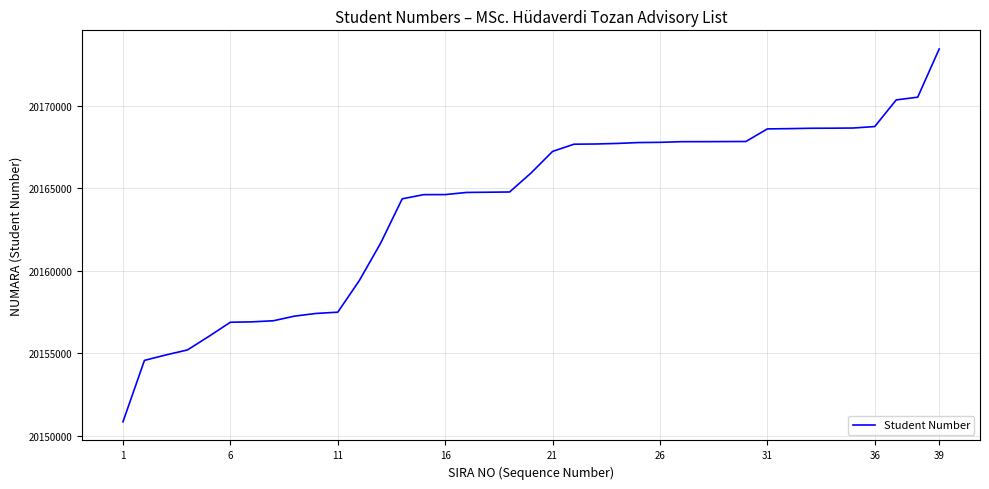

How many lines are shown in the chart?

1